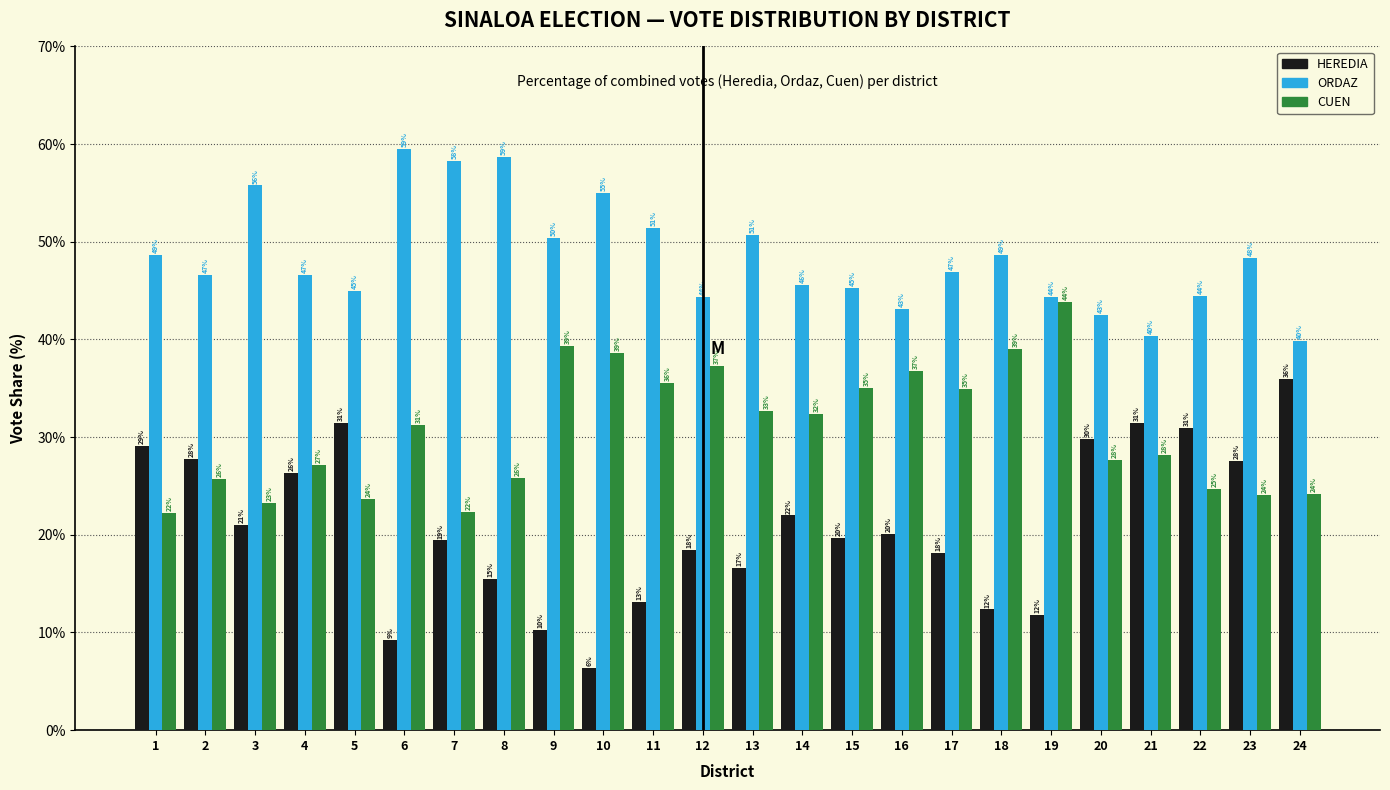

Where is HEREDIA nearest to the value 21?

3